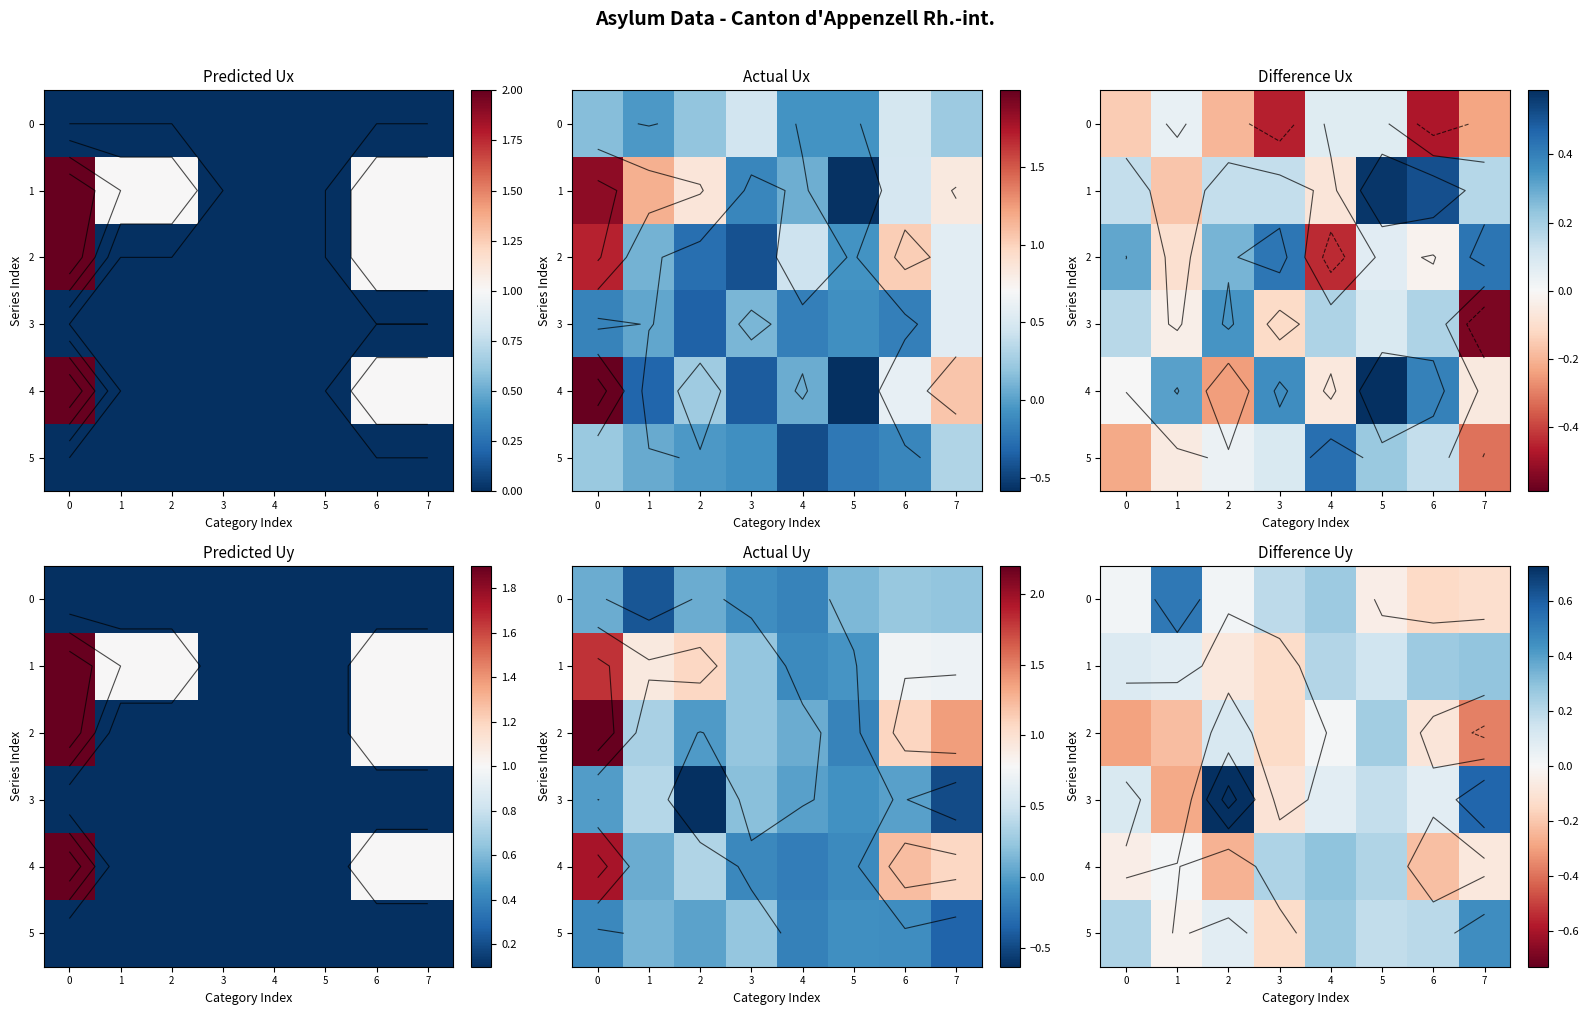

What value does the 5 series have at 4?

0.3